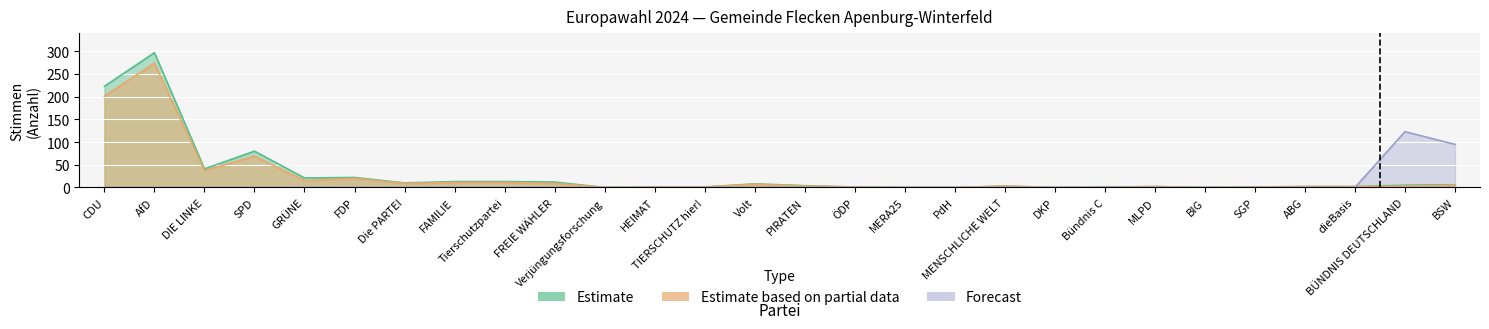

What is the highest value of the Forecast series?

123